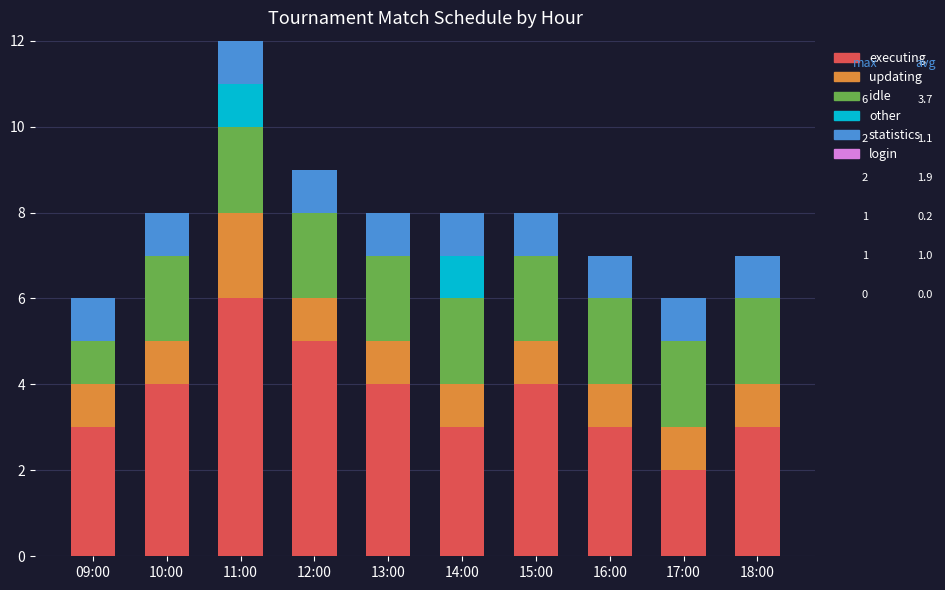

Is it true that executing equals 4 at 10:00?

True